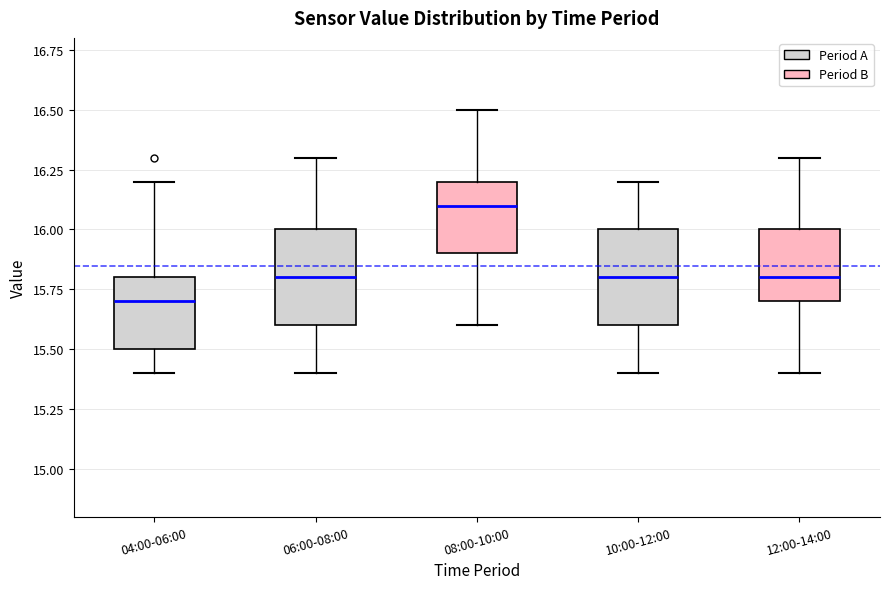

Reading left to right, transcribe this box plot: for each box, give where its median line is, the range the box spans, and where its two whiskers end, as read against the y-axis. The values are not printed on the chart, so give them approximately, as read against the axis.

04:00-06:00: median 15.7, box 15.5 to 15.8, whiskers 15.4 to 16.2
06:00-08:00: median 15.8, box 15.6 to 16.0, whiskers 15.4 to 16.3
08:00-10:00: median 16.1, box 15.9 to 16.2, whiskers 15.6 to 16.5
10:00-12:00: median 15.8, box 15.6 to 16.0, whiskers 15.4 to 16.2
12:00-14:00: median 15.8, box 15.7 to 16.0, whiskers 15.4 to 16.3